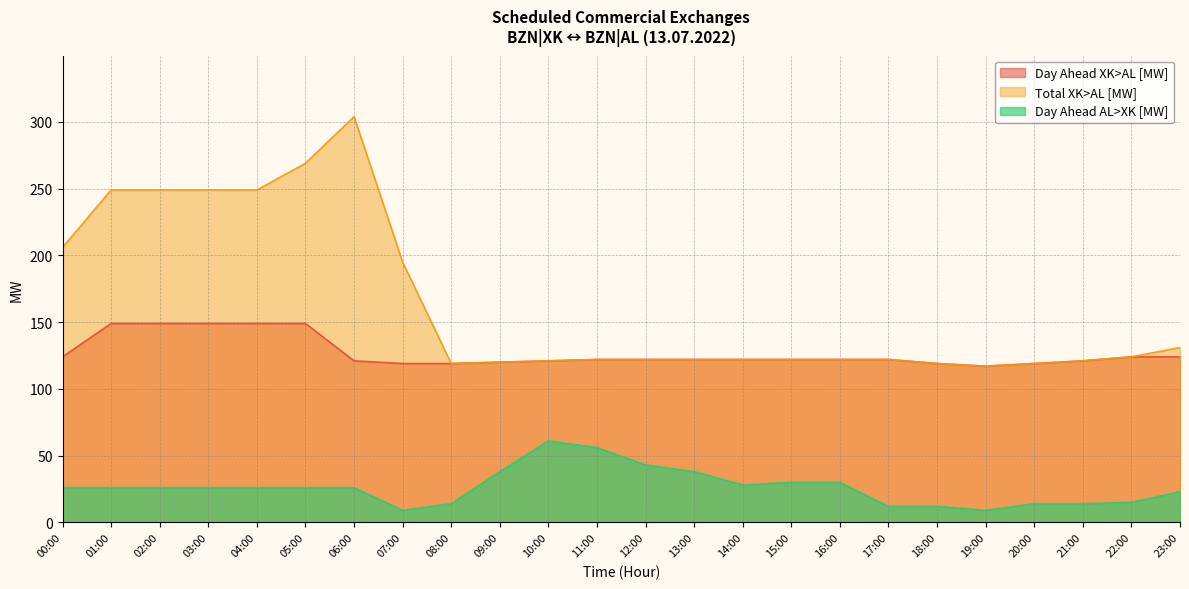

True or false: Day Ahead AL>XK [MW] and Day Ahead XK>AL [MW] cross at least once.

False